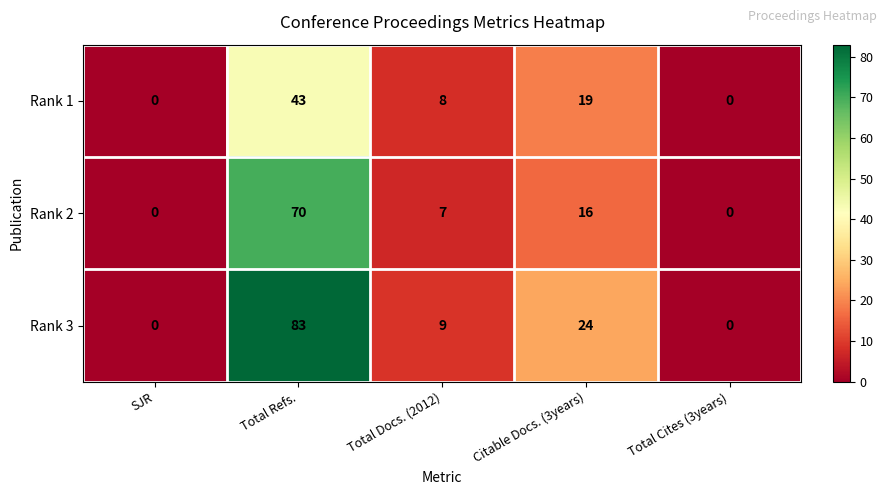

Reading right to left, what are all the values shown in this chart?

Rank 1: 0	19	8	43	0
Rank 2: 0	16	7	70	0
Rank 3: 0	24	9	83	0